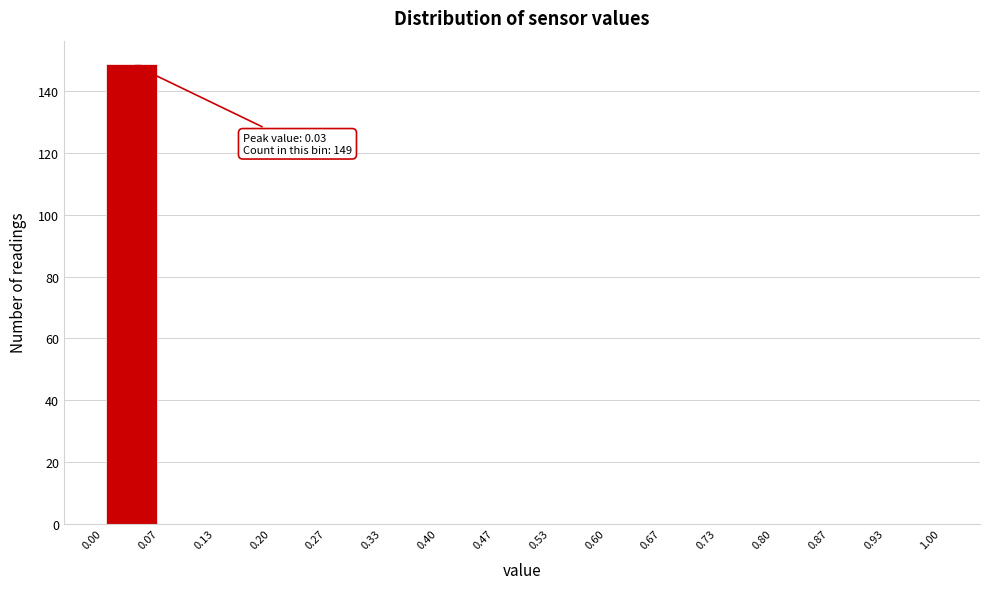

Over which range of the x-axis is the bar tallest?

0.00 to 0.07